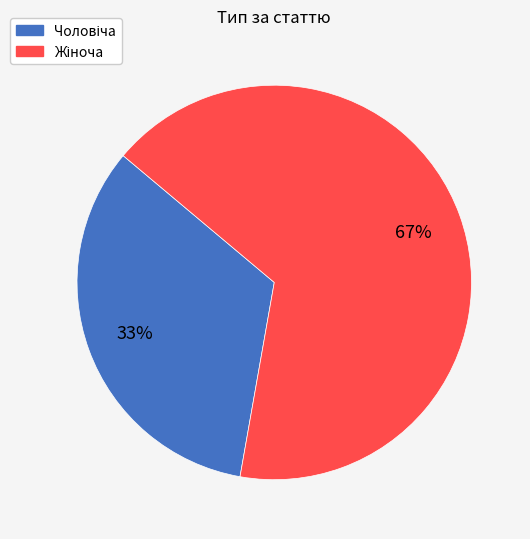

Is there a majority slice in this chart?

Yes